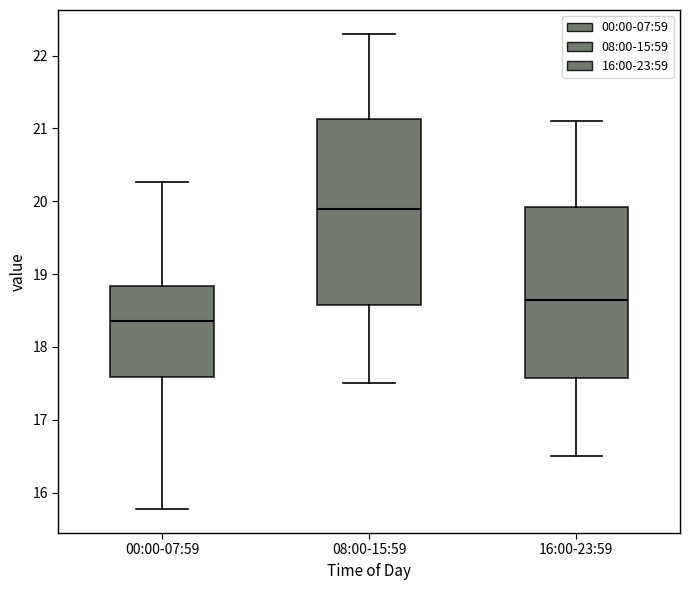

Reading left to right, read every box against the y-axis: the position of its median line, the range the box covers, and the ends of its whiskers. The values are not printed on the chart, so give them approximately, as read against the axis.

00:00-07:59: median 18.4, box 17.6 to 18.8, whiskers 15.8 to 20.3
08:00-15:59: median 19.9, box 18.6 to 21.1, whiskers 17.5 to 22.3
16:00-23:59: median 18.7, box 17.6 to 19.9, whiskers 16.5 to 21.1